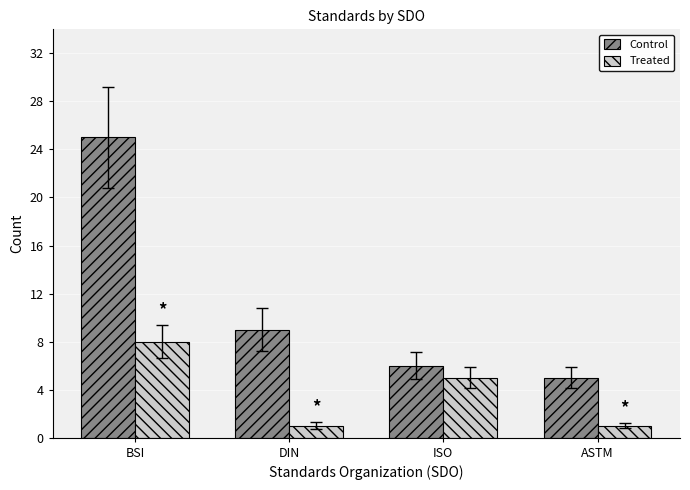

Between BSI and ASTM, which series saw the biggest shift?

Control